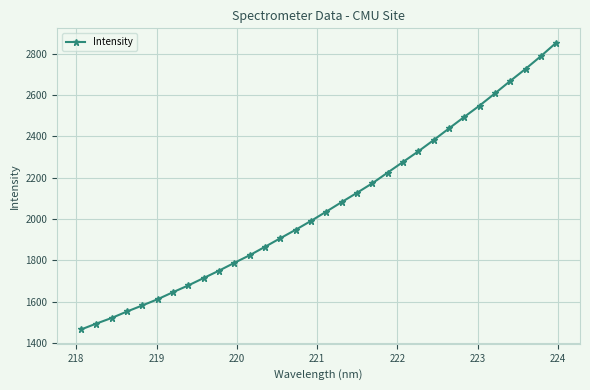

What is the smallest value displayed?

1464.8